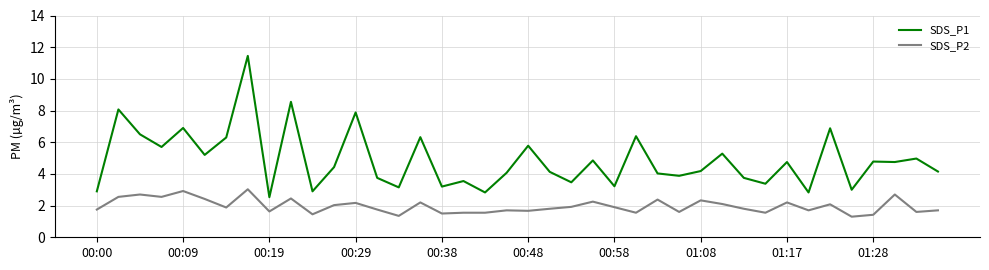

What is the difference between the maximum and minimum values in the SDS_P1 series?

8.9